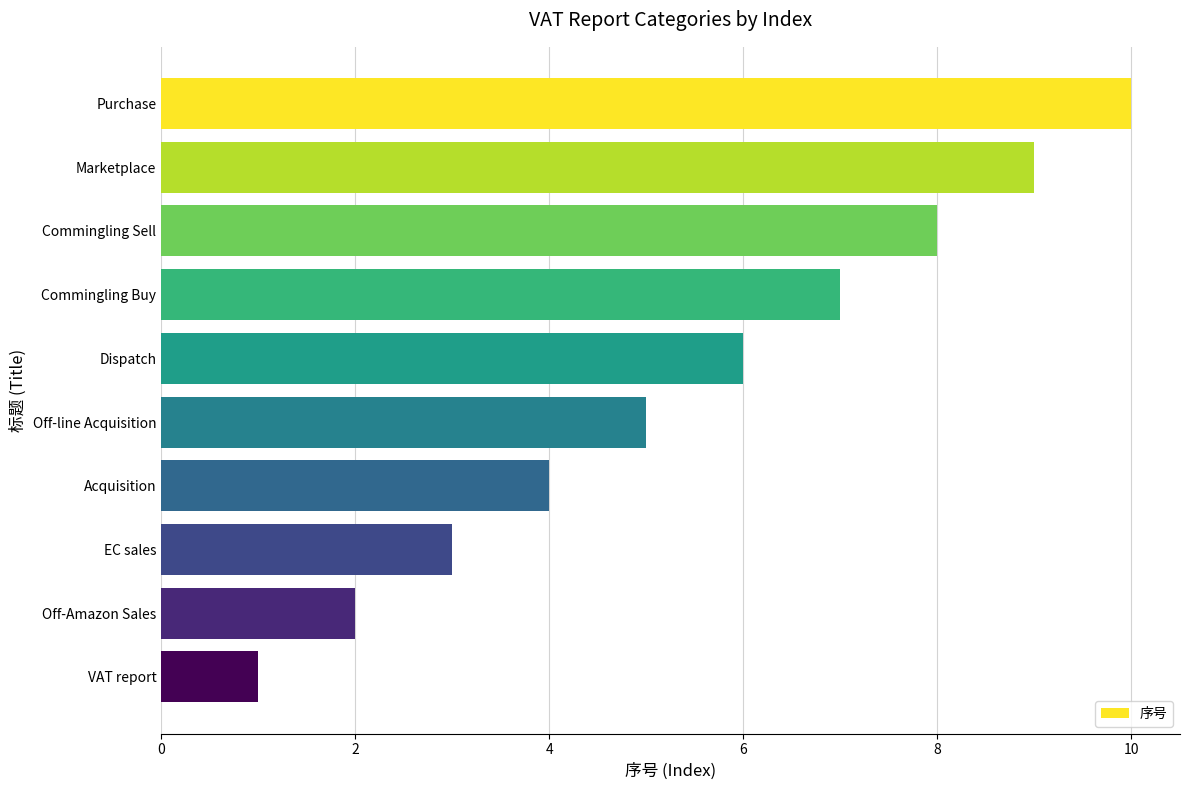

What is the greatest value displayed?

10